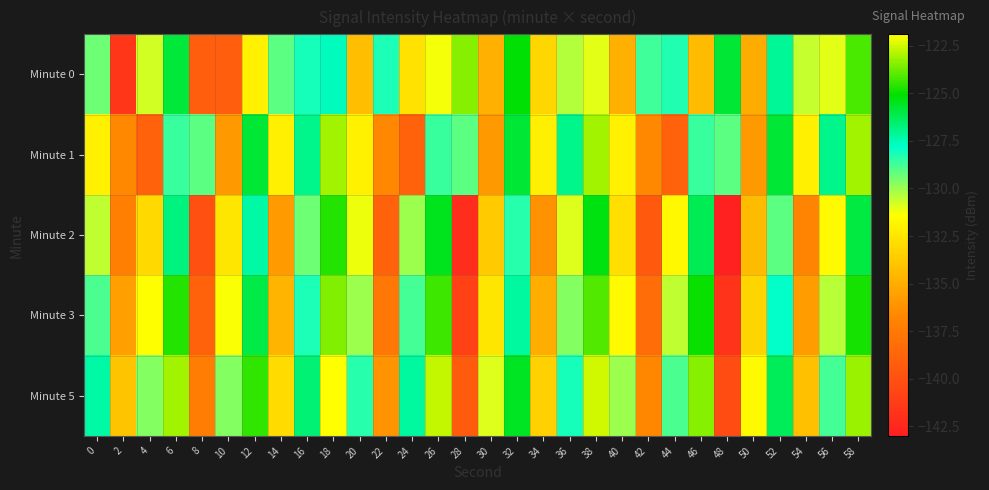

At which category is the sum across all series the highest?

18